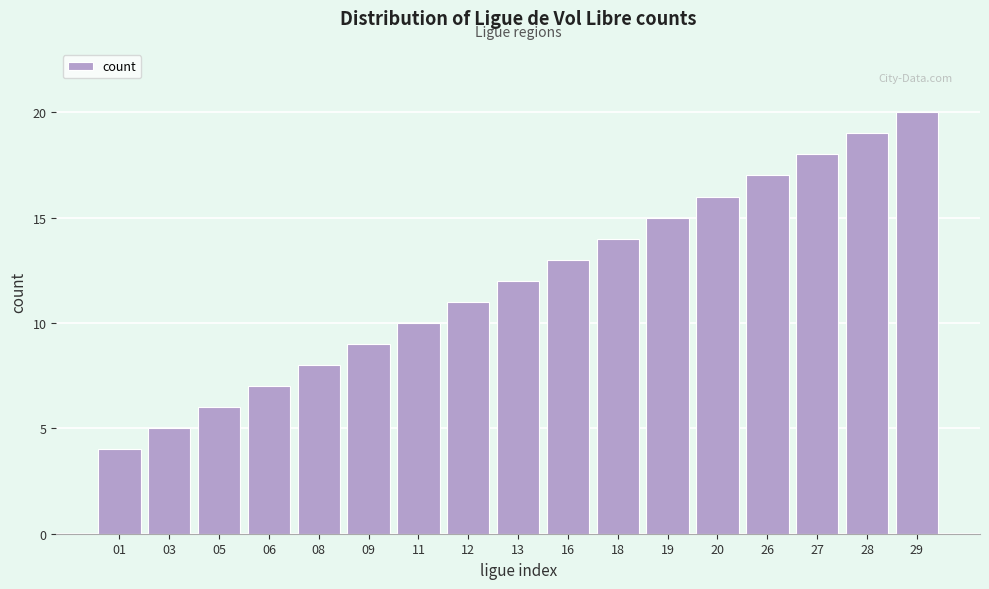

Reading right to left, what are all the values shown in this chart?

29=20	28=19	27=18	26=17	20=16	19=15	18=14	16=13	13=12	12=11	11=10	09=9	08=8	06=7	05=6	03=5	01=4